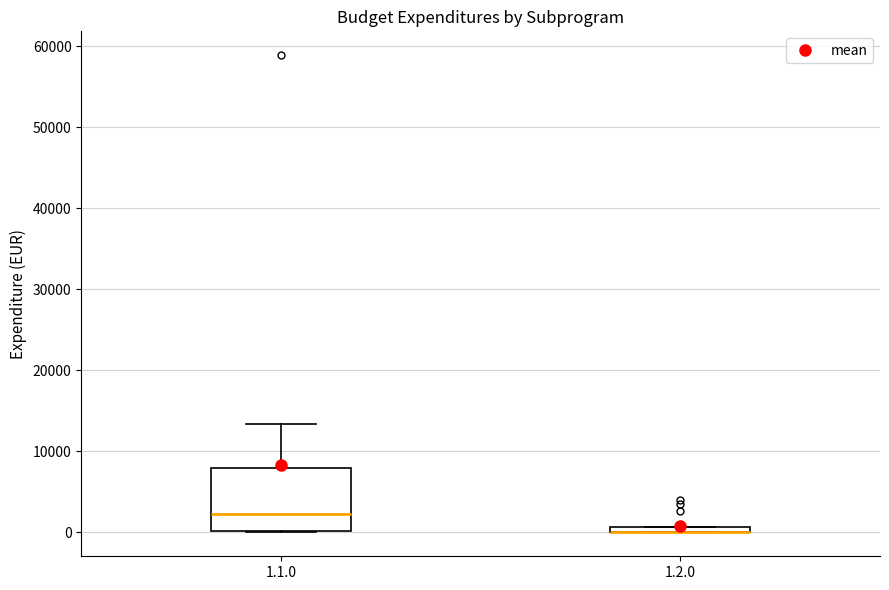

Comparing the boxes themselves (not the whiskers), which one is the tallest?

1.1.0